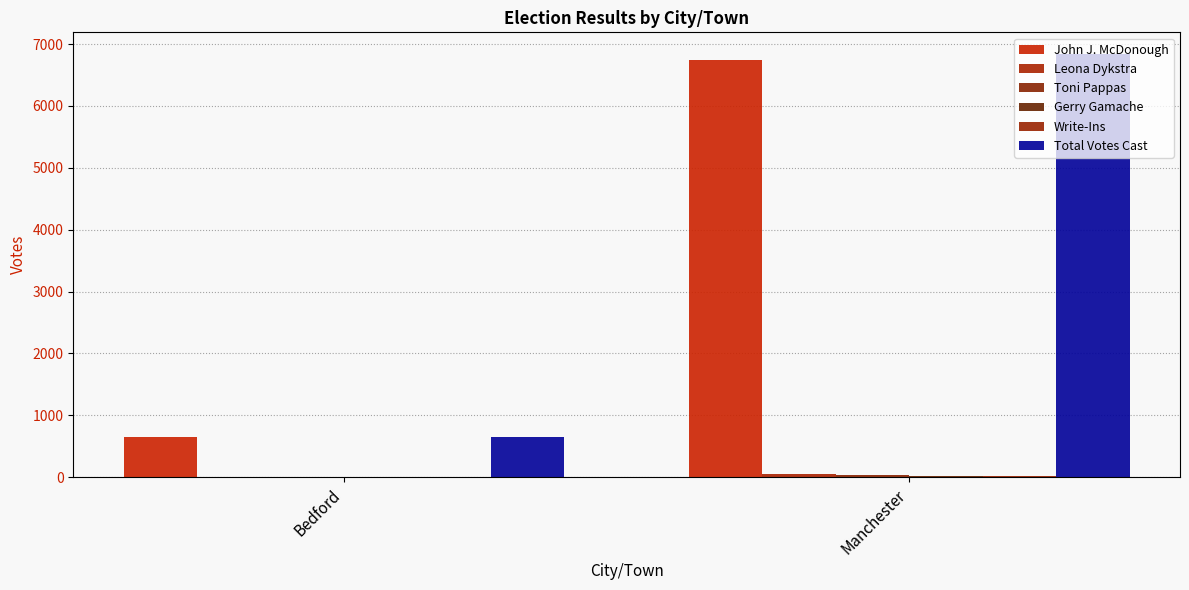

What is the average value of the Leona Dykstra series?

22